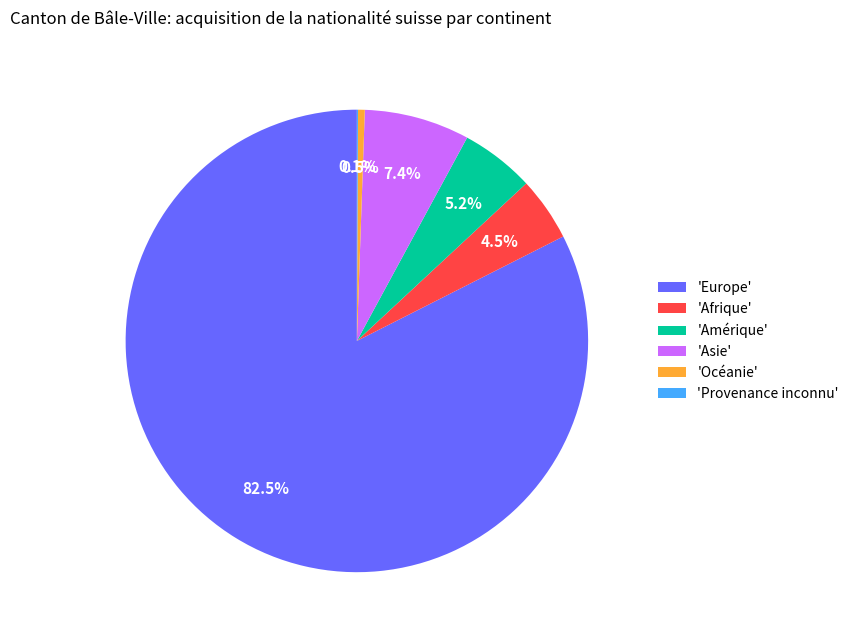

Which category has the biggest portion of the pie?

'Europe'